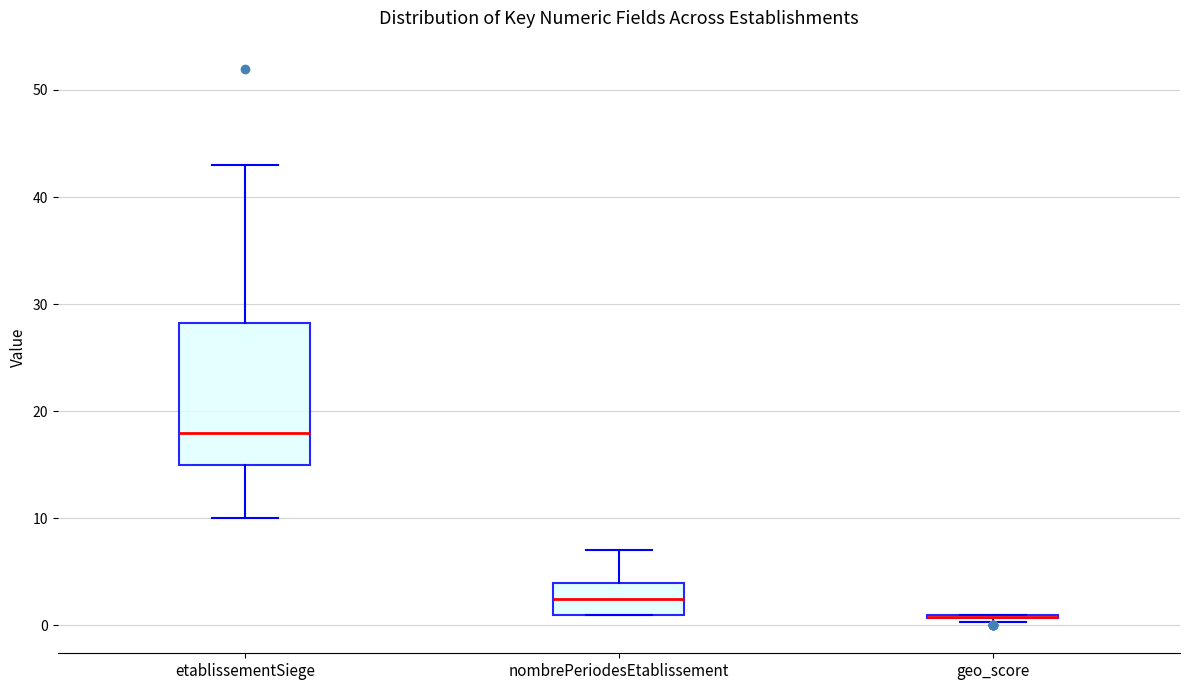

Where does the lower whisker of the box for etablissementSiege end on the y-axis? The values are not printed on the chart, so give them approximately, as read against the axis.

10